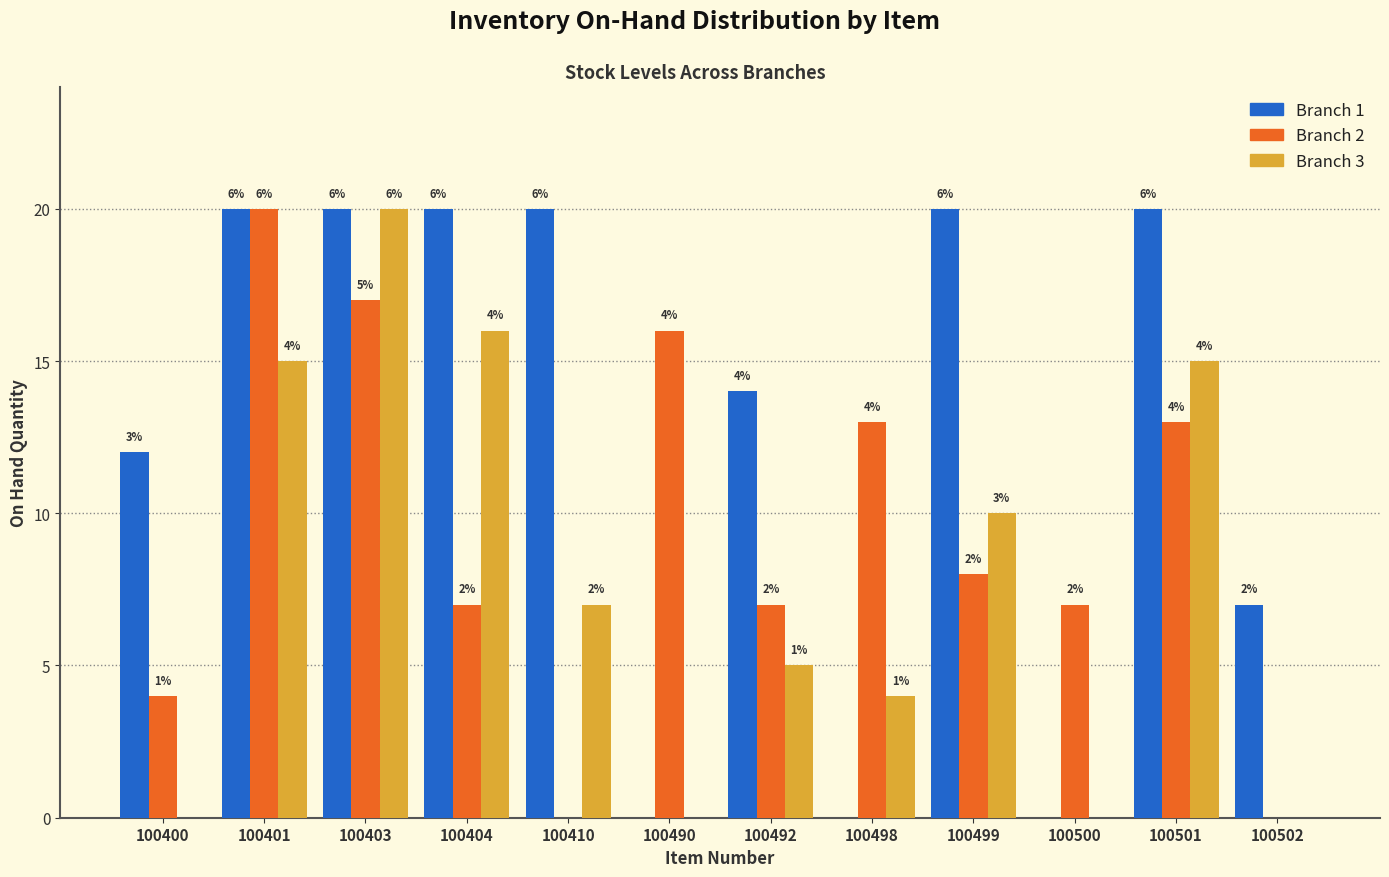

What are all the series names shown in the legend?

Branch 1, Branch 2, Branch 3